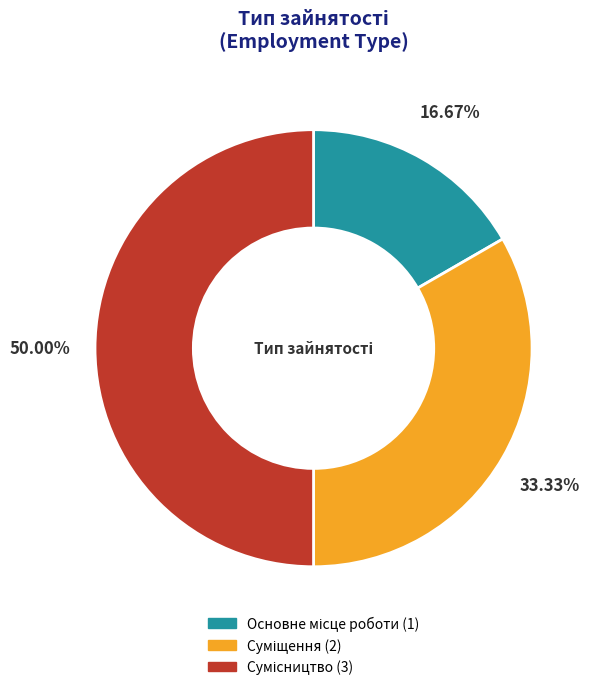

Count the number of slices in the pie.

3